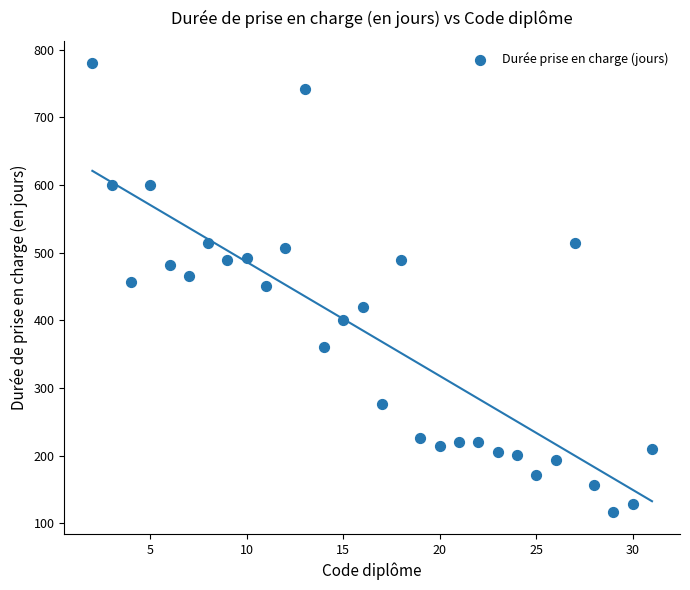

What is the range of X values (max minus min)?

29.0